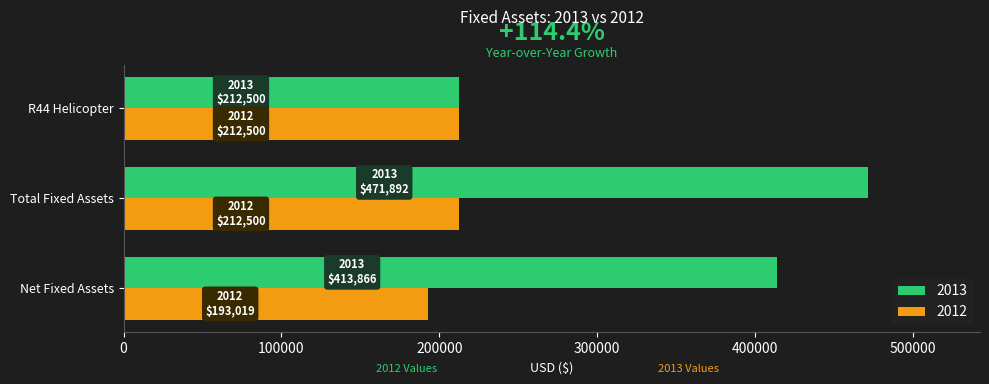

The value of 2012 at R44 Helicopter is 212500. True or false?

True